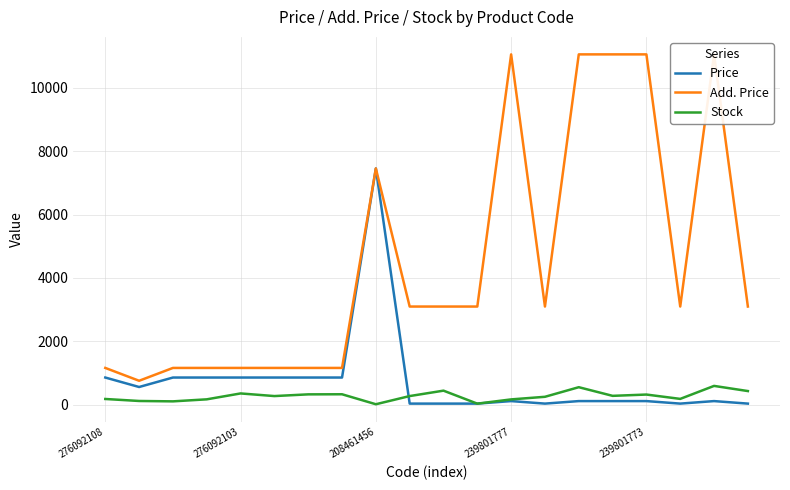

Rank the series at 15 from highest to lowest value.

Add. Price, Stock, Price